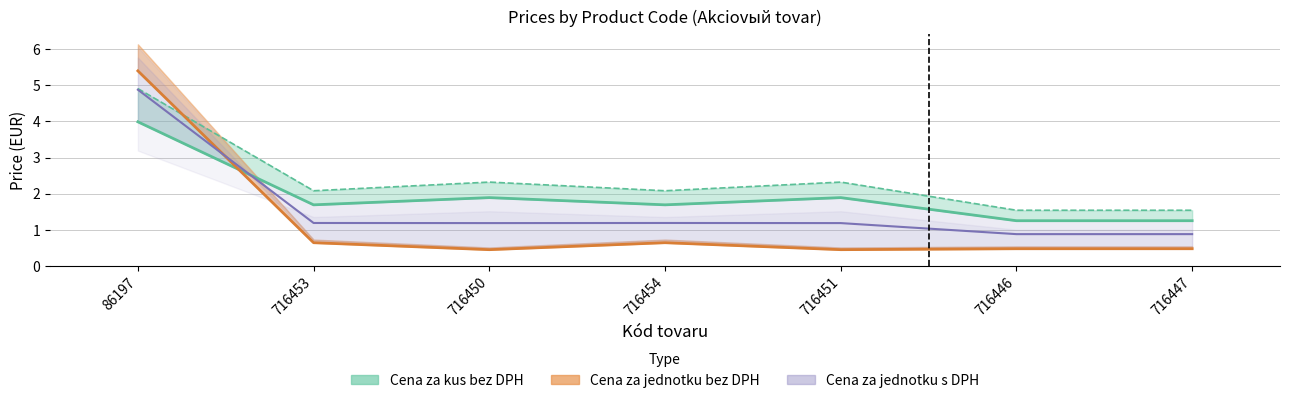

Reading left to right, transcribe all the data shown in this chart.

Cena za kus bez DPH: 86197=4.0	716453=1.7	716450=1.9	716454=1.7	716451=1.9	716446=1.2	716447=1.2
Cena za kus s DPH: 86197=4.9	716453=2.1	716450=2.3	716454=2.1	716451=2.3	716446=1.5	716447=1.5
Cena za jednotku bez DPH: 86197=5.4	716453=0.6	716450=0.4	716454=0.6	716451=0.4	716446=0.5	716447=0.5
Cena za jednotku s DPH: 86197=4.9	716453=1.2	716450=1.2	716454=1.2	716451=1.2	716446=0.9	716447=0.9